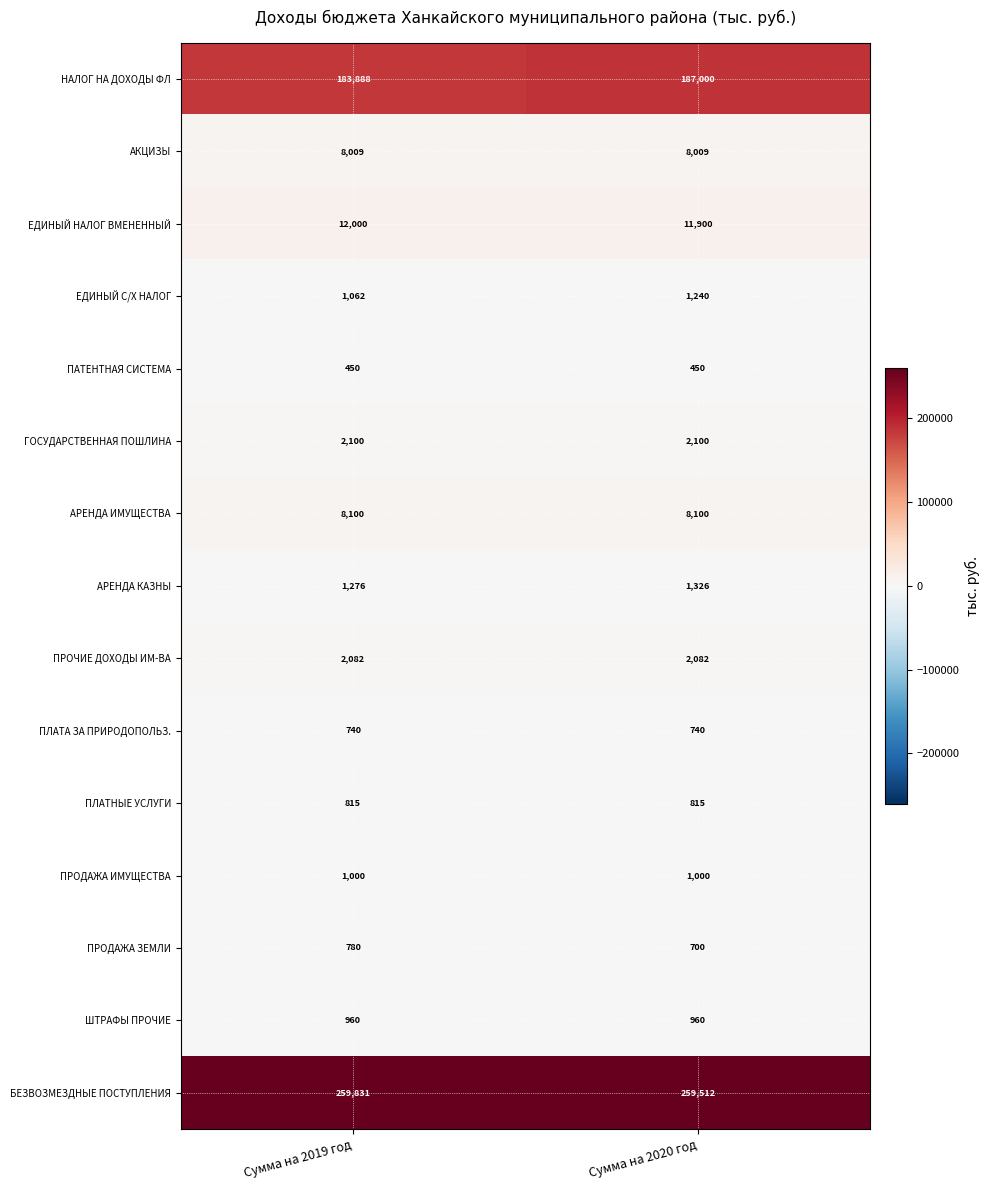

What is the total value across all series at Сумма на 2020 год?

485934